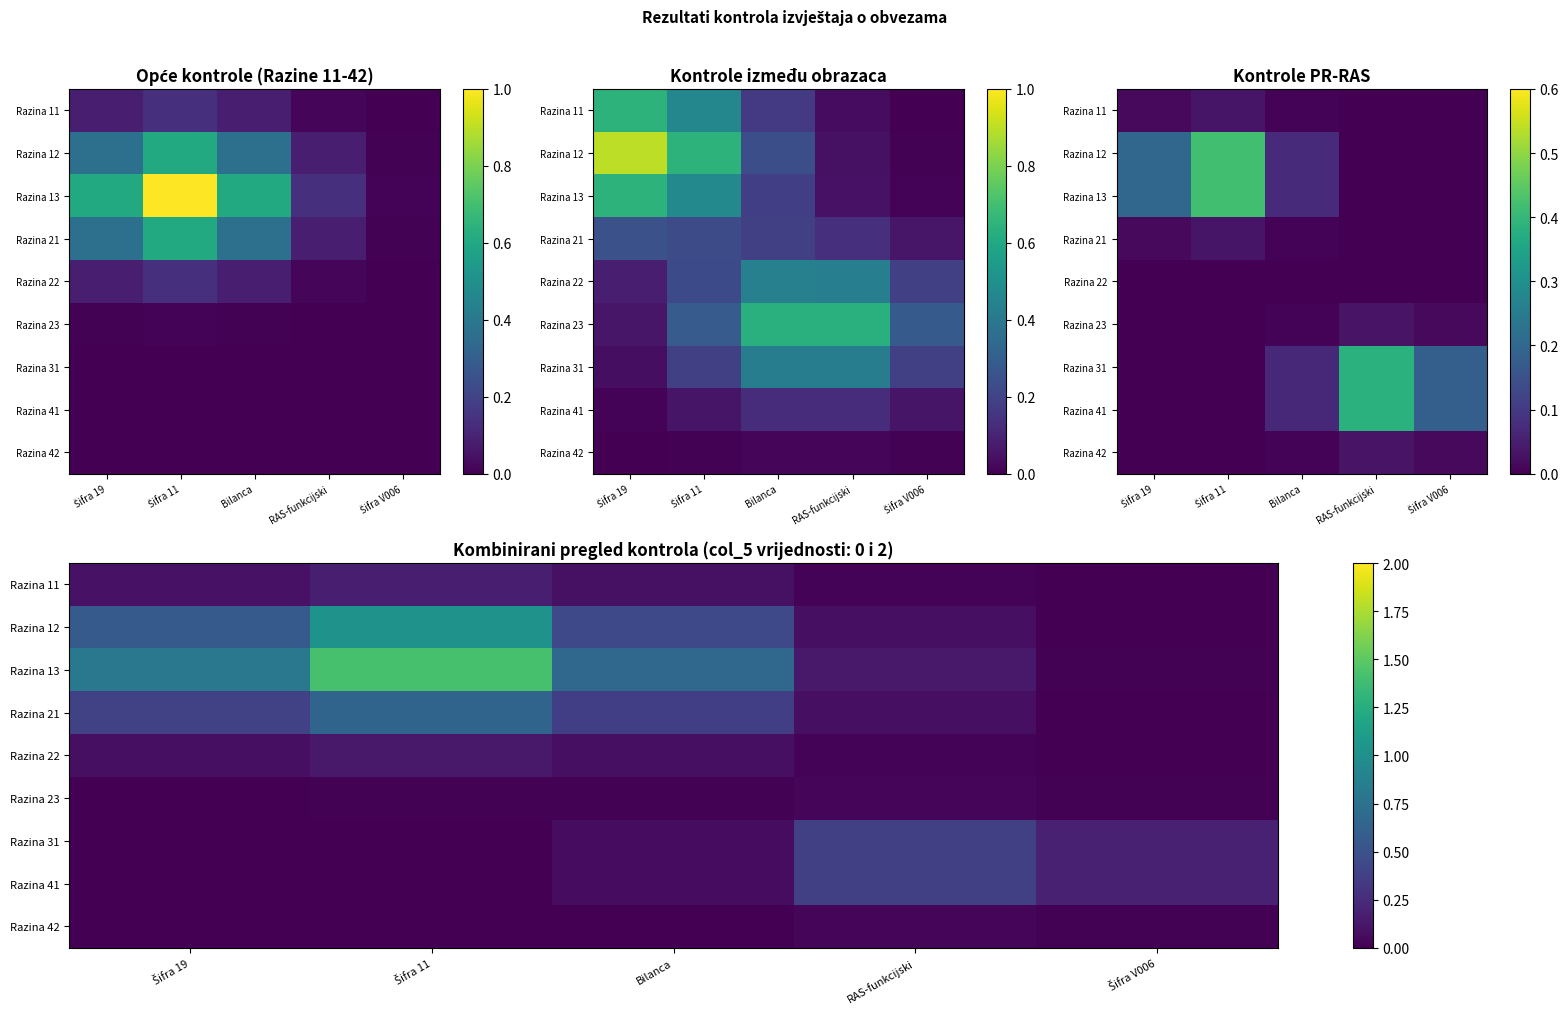

What is the difference between the second highest and second lowest values in the Razina 12 series?

0.5